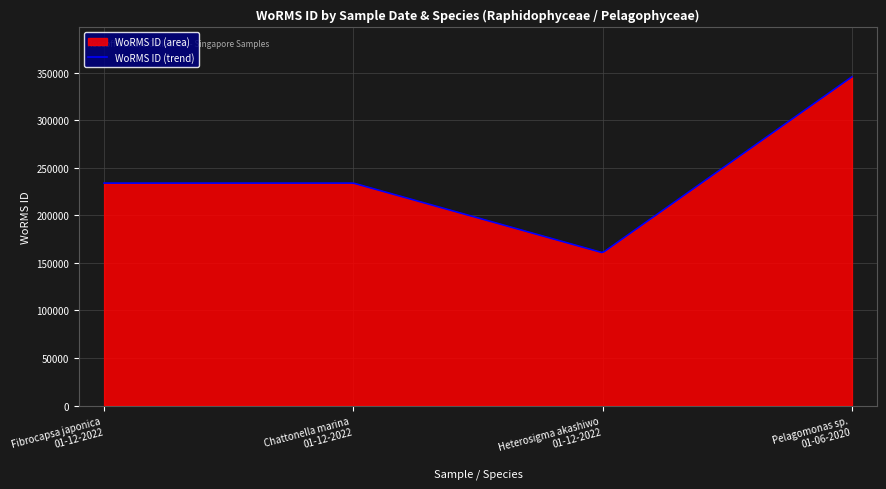

What is the maximum value shown in the chart?

345503.0